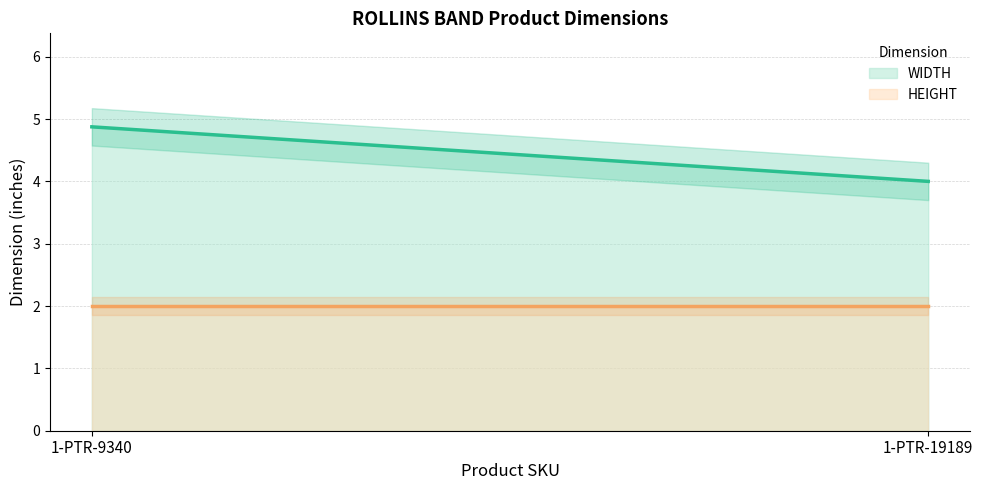

How many data points does each series have?

2